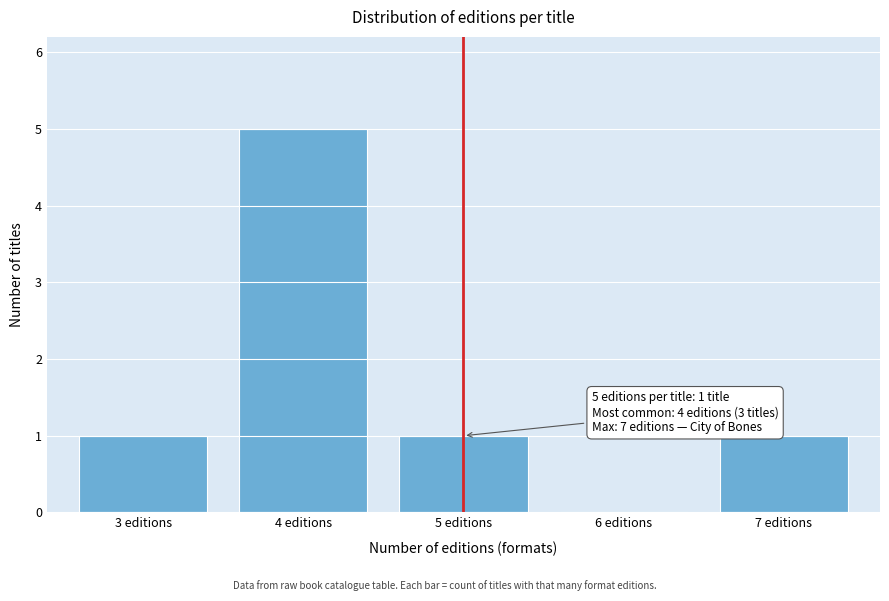

Reading right to left, what are all the values shown in this chart?

7 editions=1	6 editions=0	5 editions=1	4 editions=5	3 editions=1